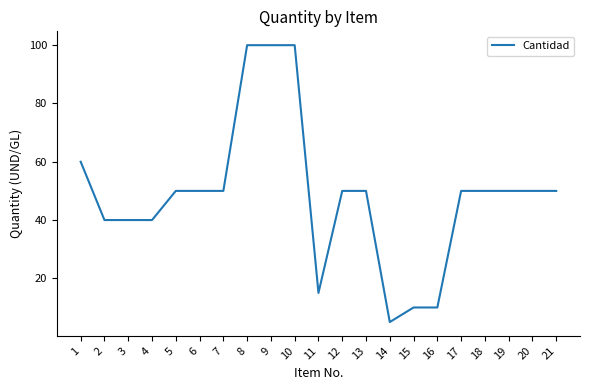

Which label corresponds to the smallest value in the chart?

14